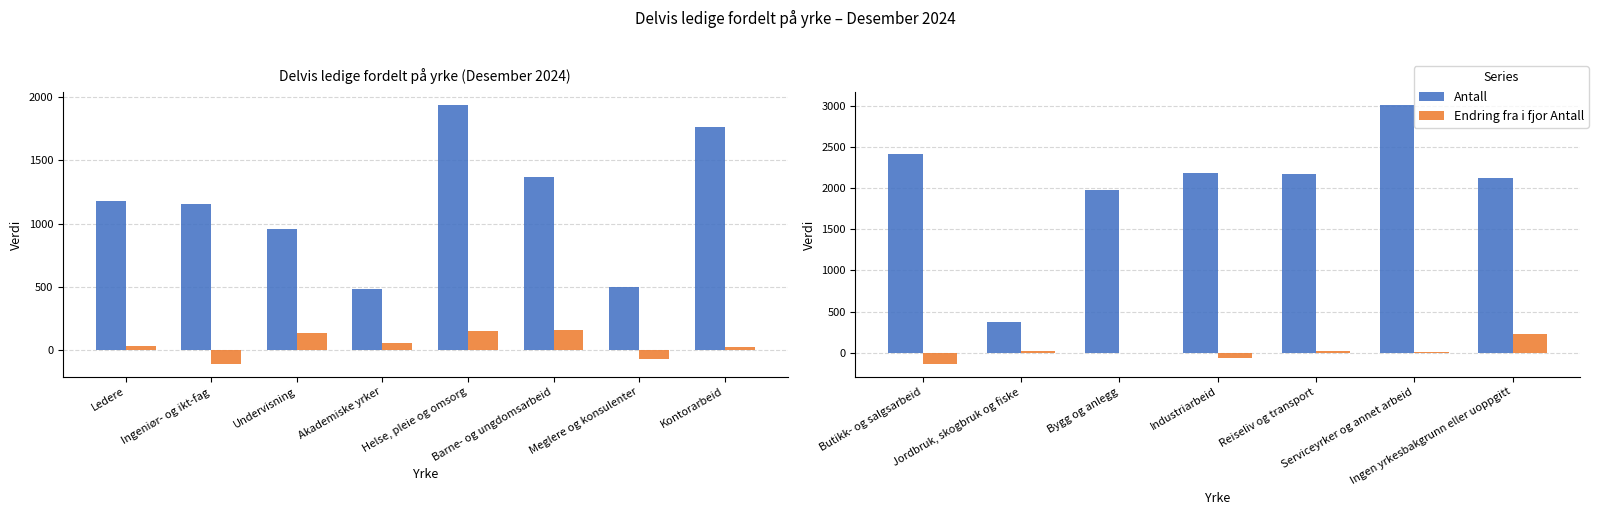

Rank the series at Butikk- og salgsarbeid from lowest to highest value.

Endring fra i fjor Antall, Antall